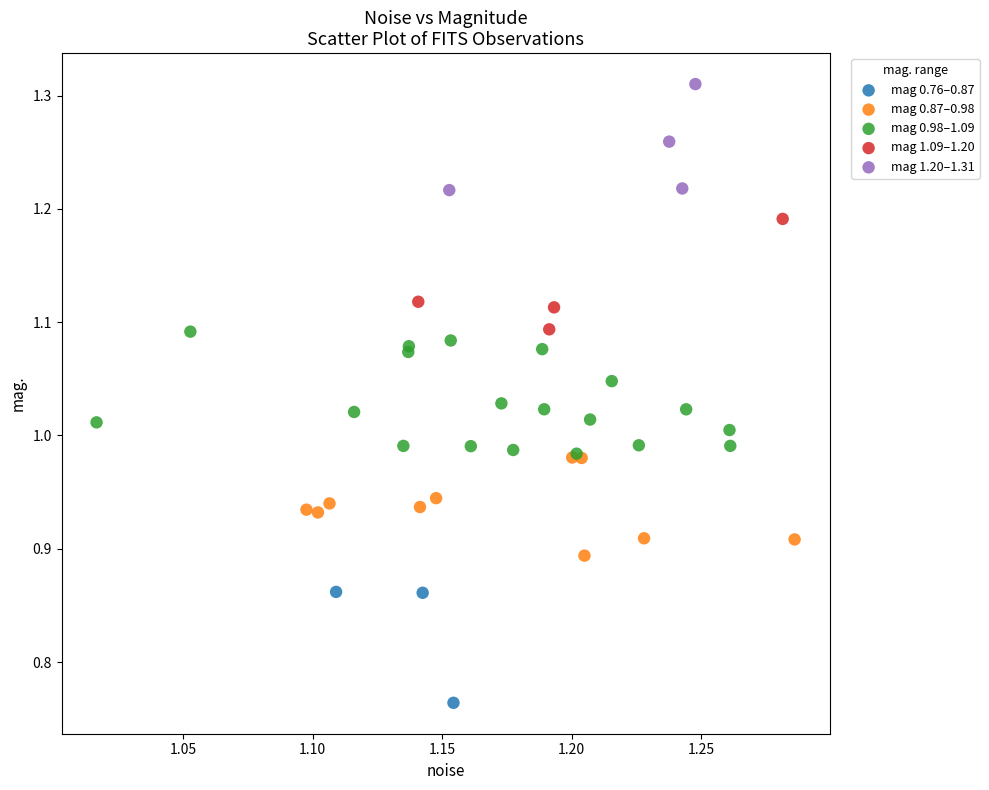

Which series contains the highest Y value?

mag 1.20–1.31